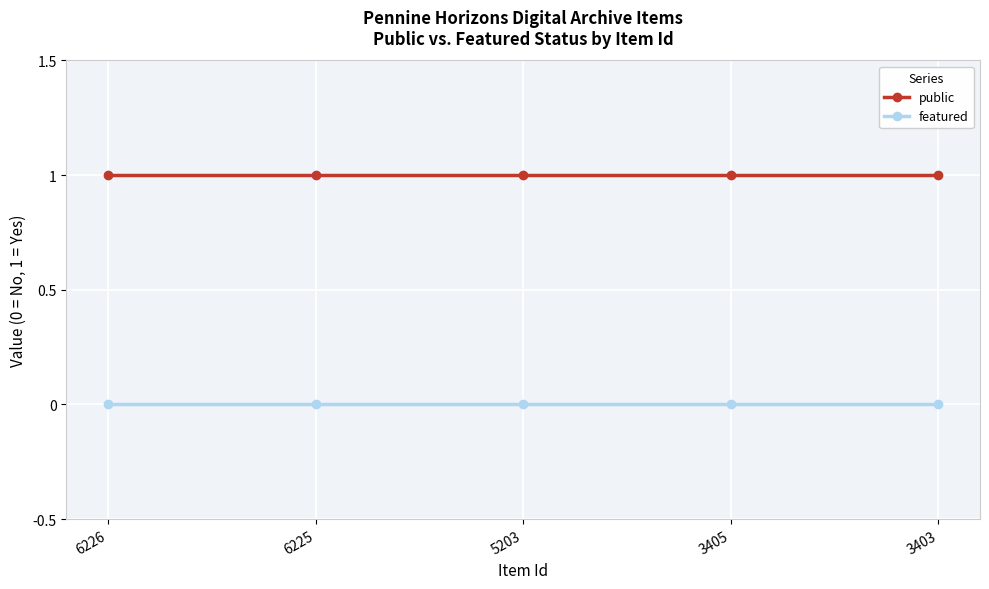

True or false: public has a value of 1 at 5203.

True